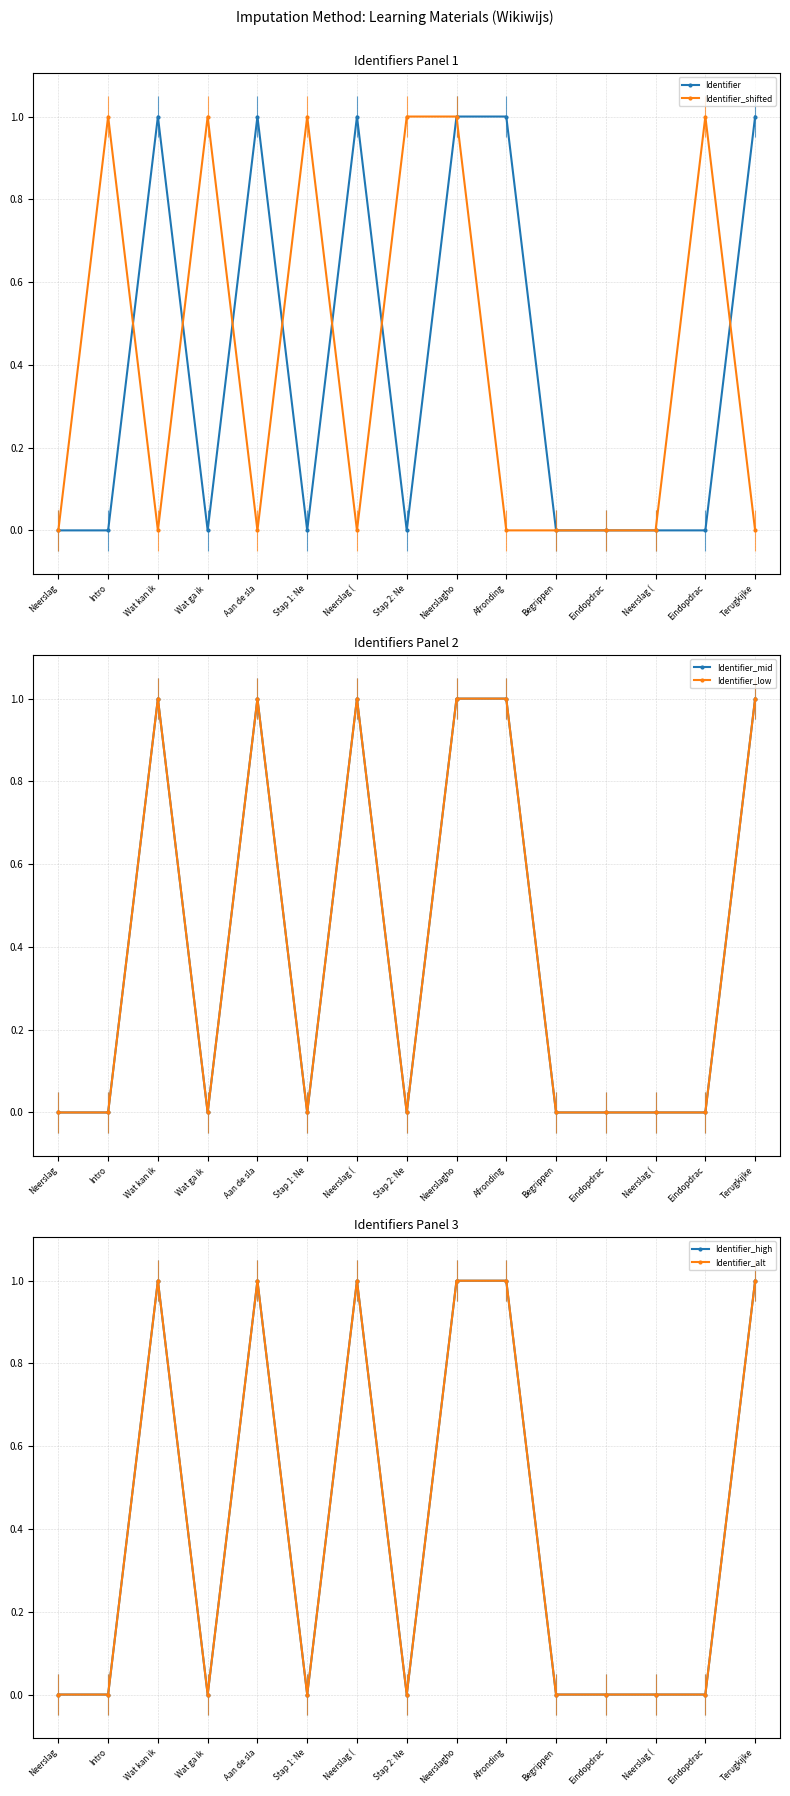

In Identifier_high, how many points are lower than both neighbors (excluding endpoints)?

5